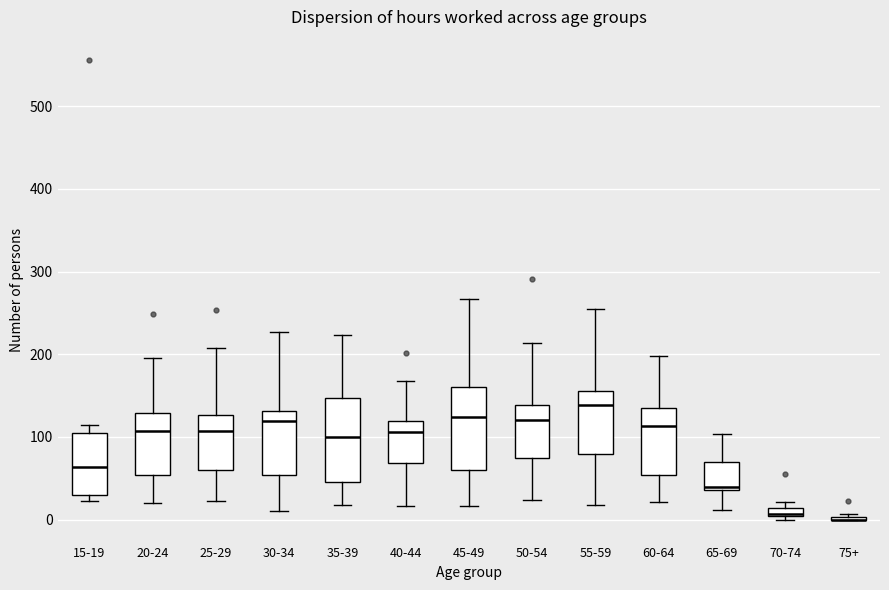

Where is the upper edge of the box for 70-74 on the y-axis? The values are not printed on the chart, so give them approximately, as read against the axis.

10